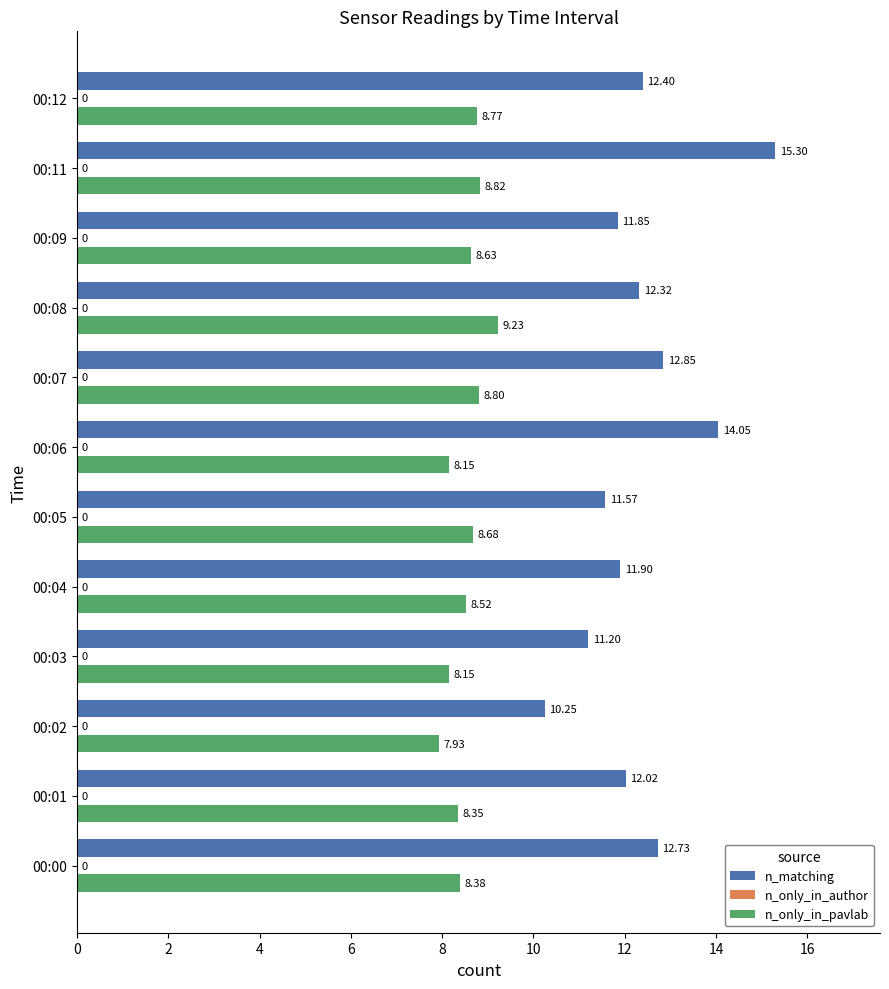

What is the difference between the maximum and minimum values in the n_only_in_pavlab series?

1.3